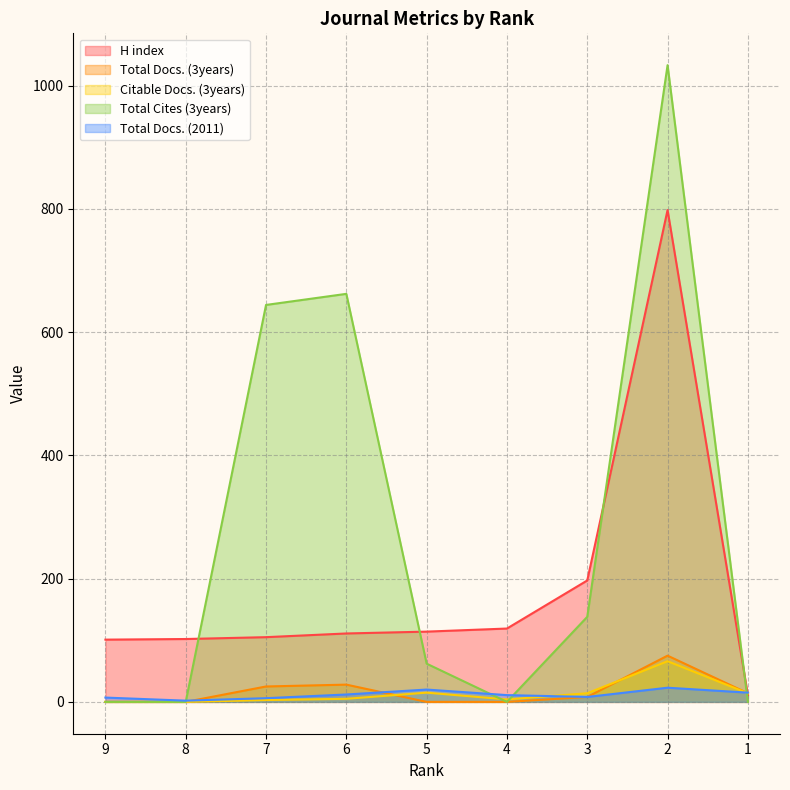

True or false: Total Cites (3years) and Citable Docs. (3years) intersect in this chart.

True